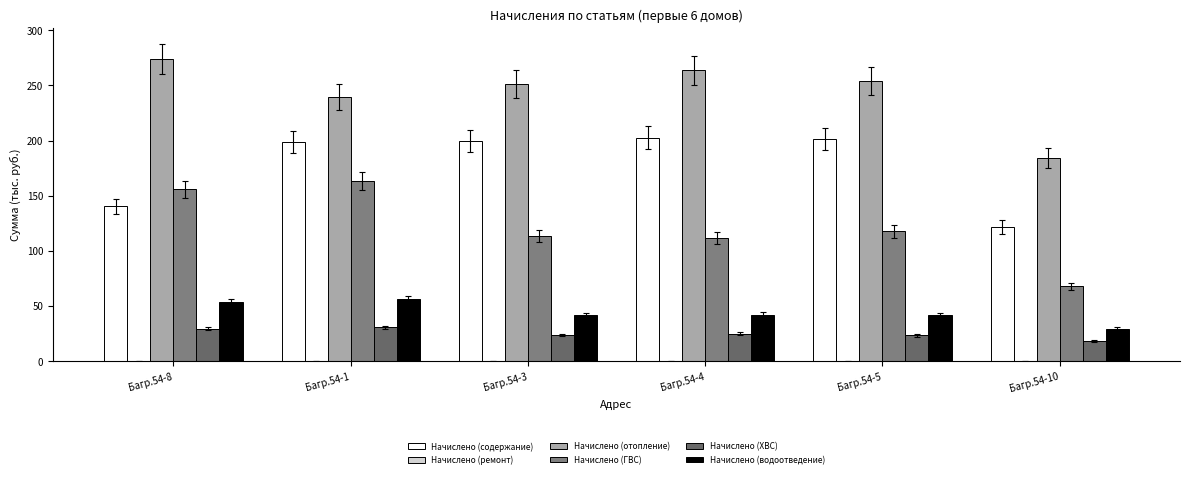

Is it true that Начислено (отопление) equals 408.8 at Багр.54-5?

False